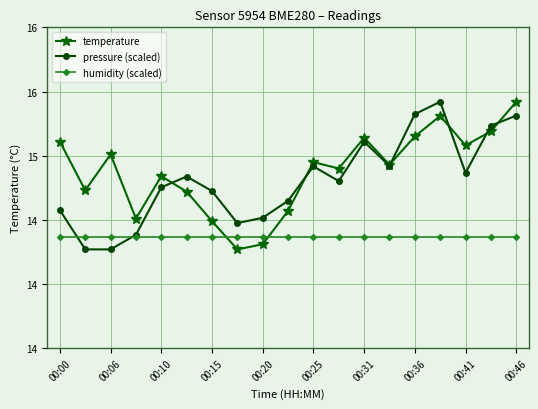

What are all the series names shown in the legend?

temperature, pressure (scaled), humidity (scaled)